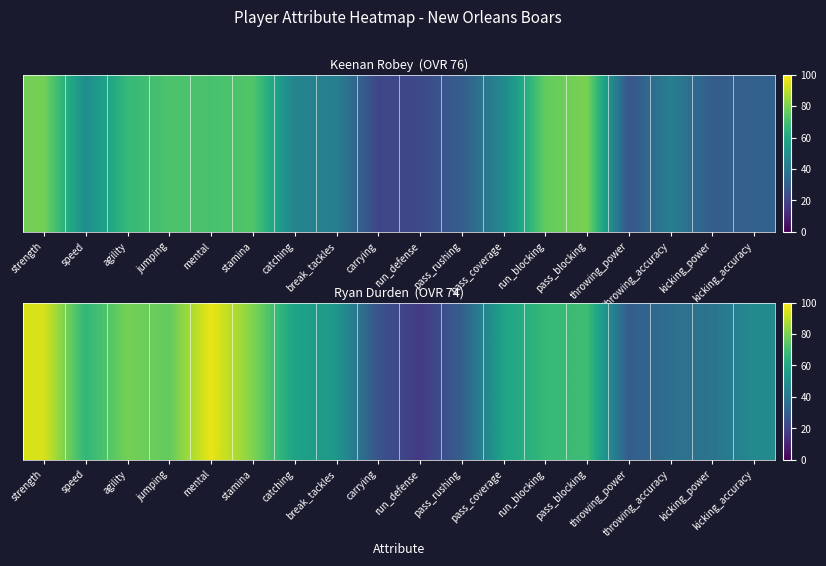

What is the sum of all values?

1023